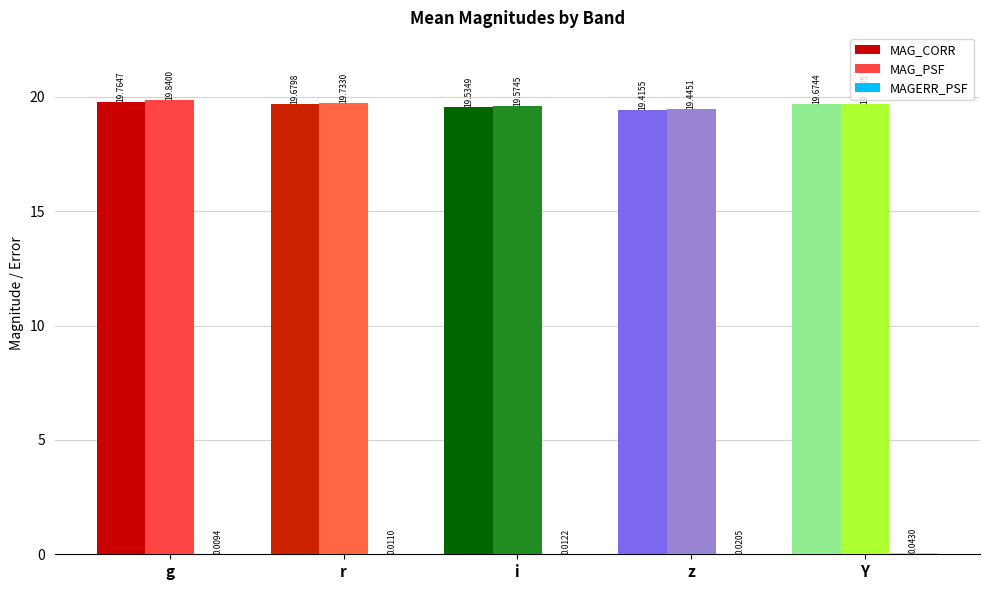

Which series has the largest total across all categories?

MAG_PSF